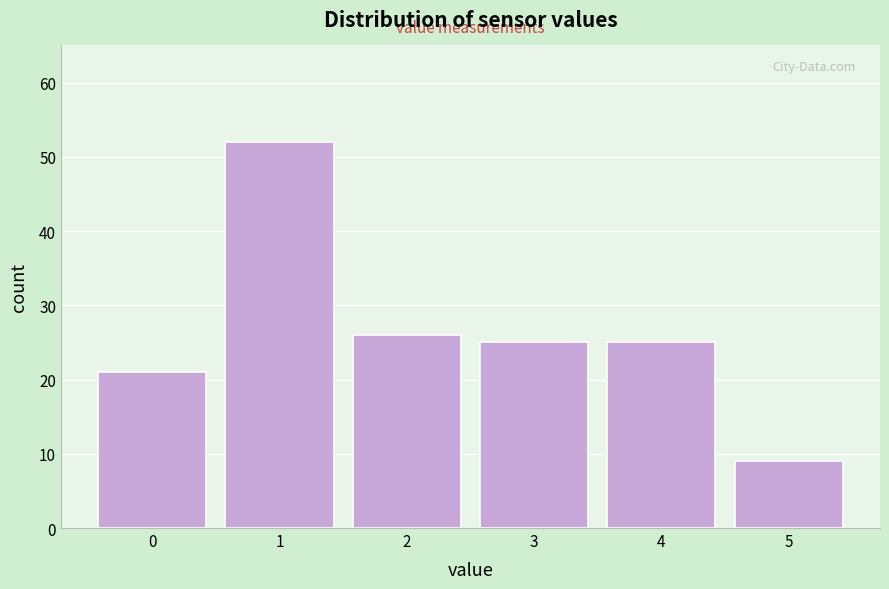

Reading right to left, extract all data points from this chart.

9	25	25	26	52	21